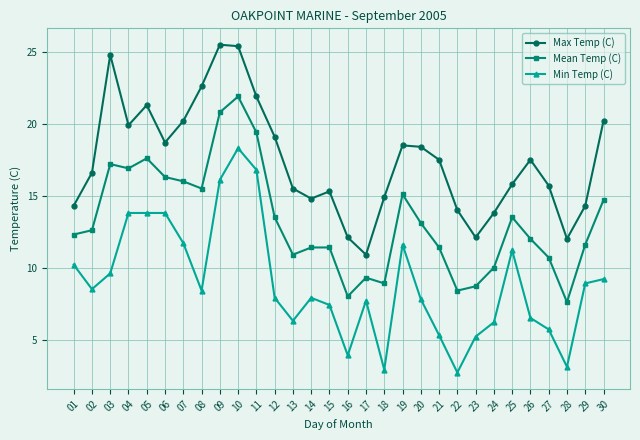

What is the smallest value displayed?

2.7